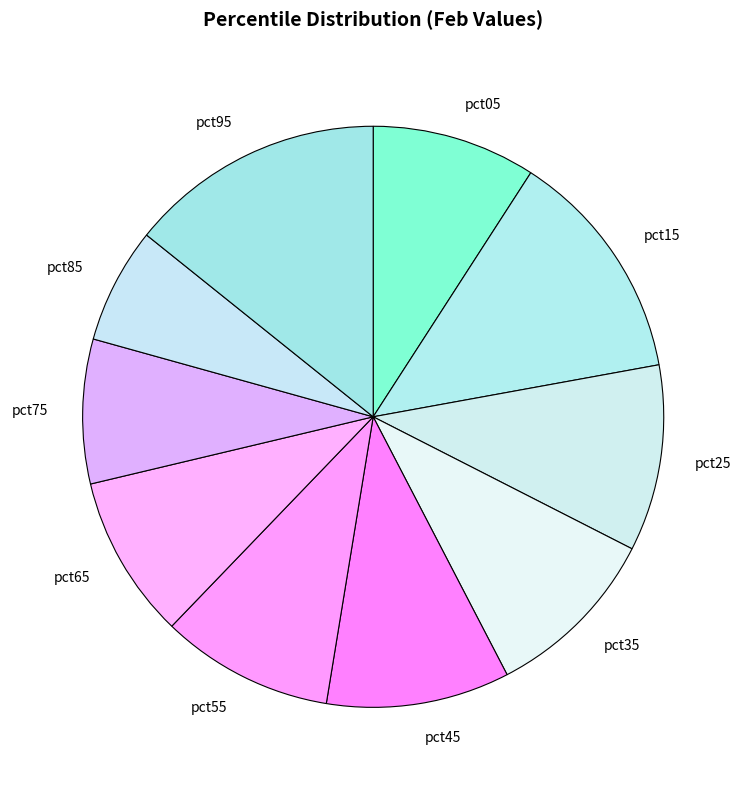

Is the sum of pct65 and pct95 greater than half?

No